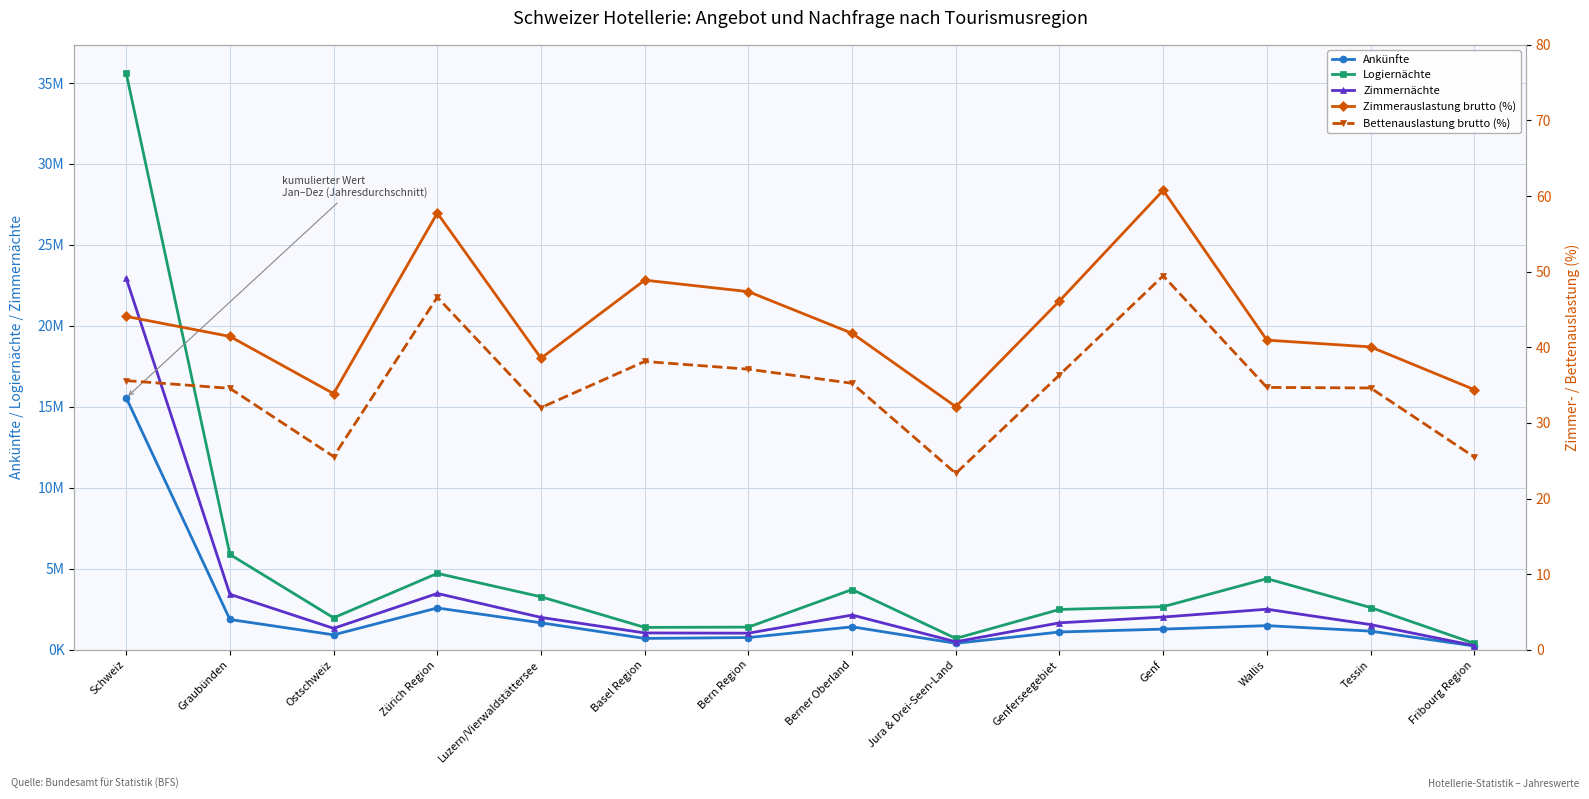

What is the smallest value displayed?

23.3